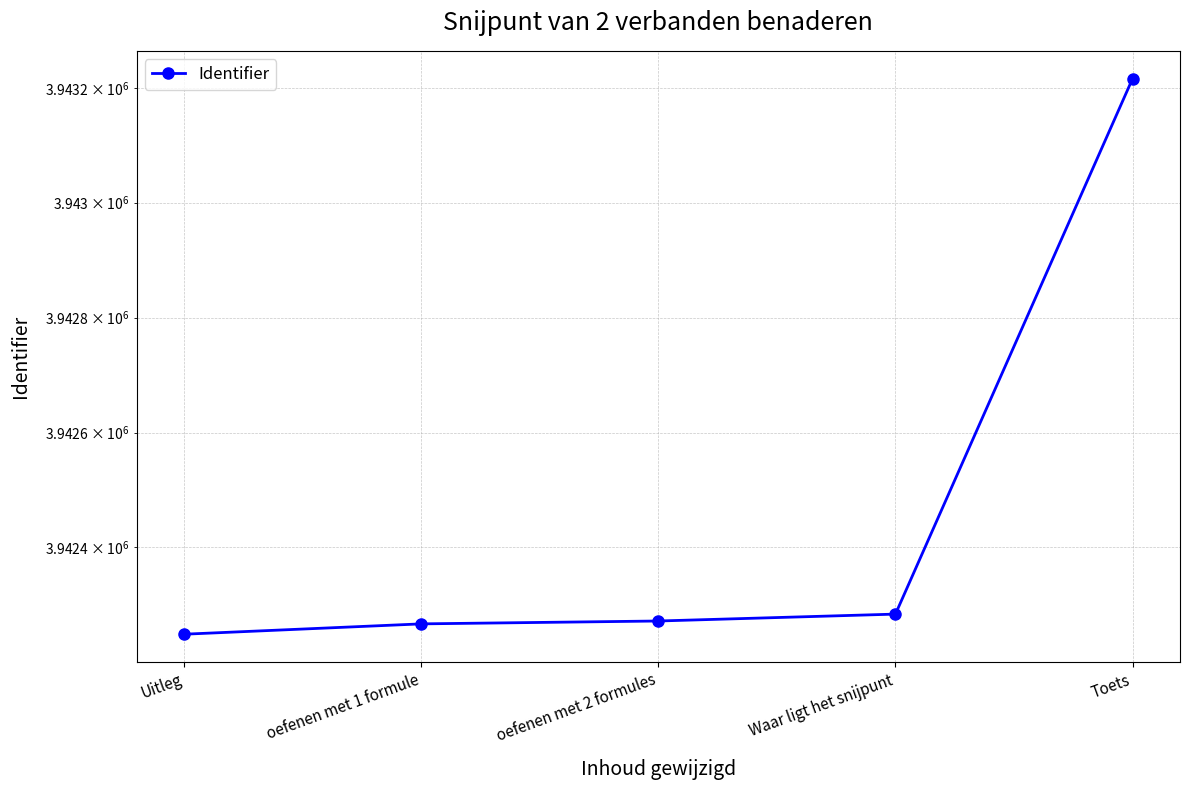

What is the label of the 5th point from the left?

Toets